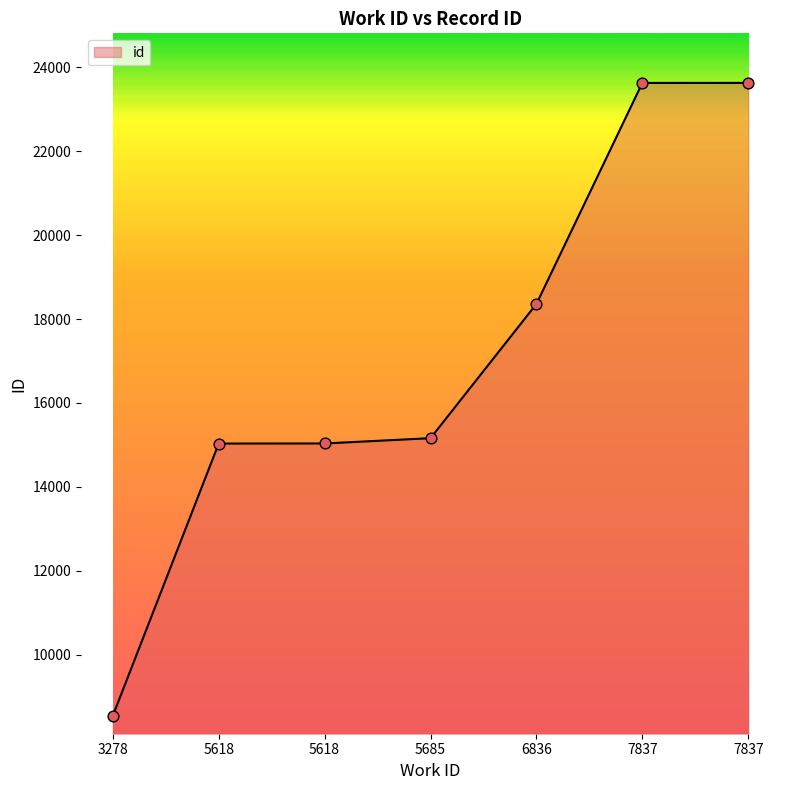

Approximately how many times larger is the value at 5685 compared to 7837?

0.6